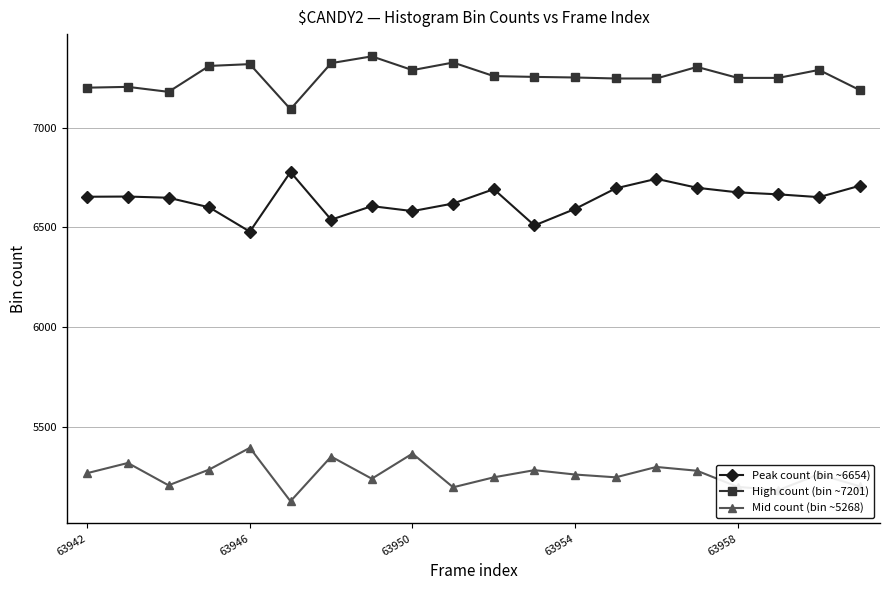

True or false: Peak count (bin ~6654) has more than 1 points higher than both neighbors.

True